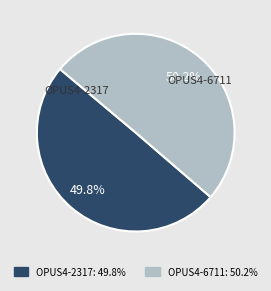

What percentage is NOT represented by OPUS4-2317?

50.2%